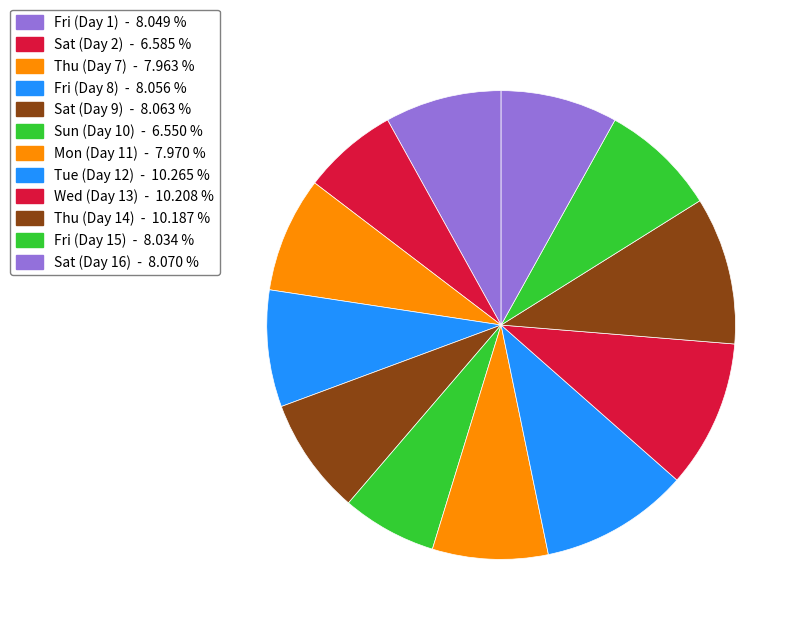

Which has a higher value, Thu (Day 7) or Fri (Day 1)?

Fri (Day 1)